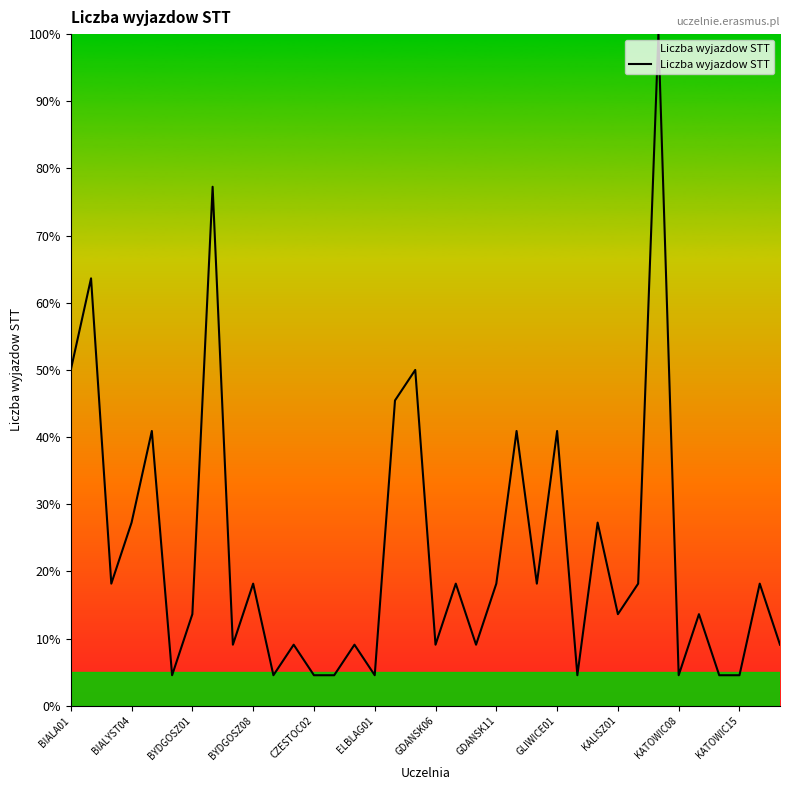

True or false: the data has more than 0 interior local peaks.

True